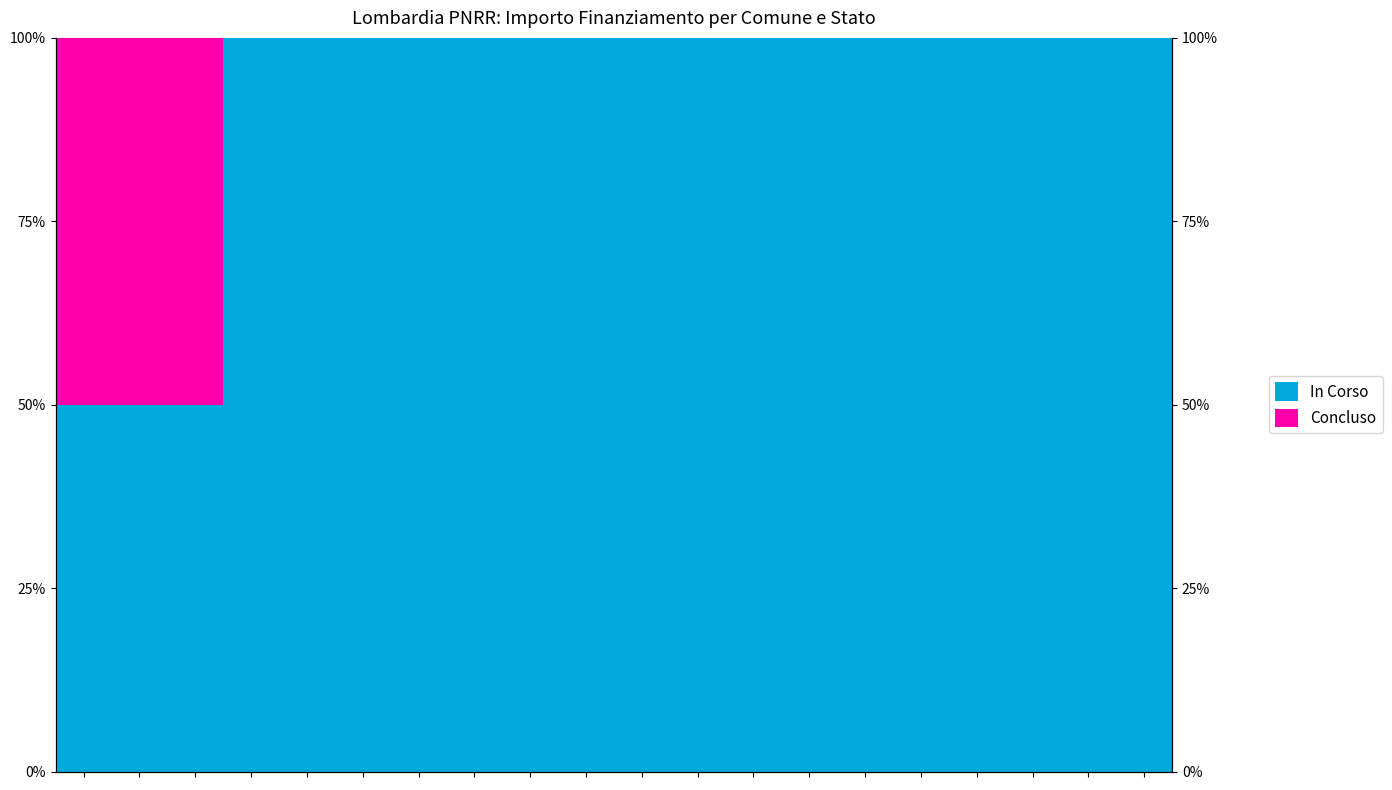

The value of In Corso at 3 is 47. True or false?

False